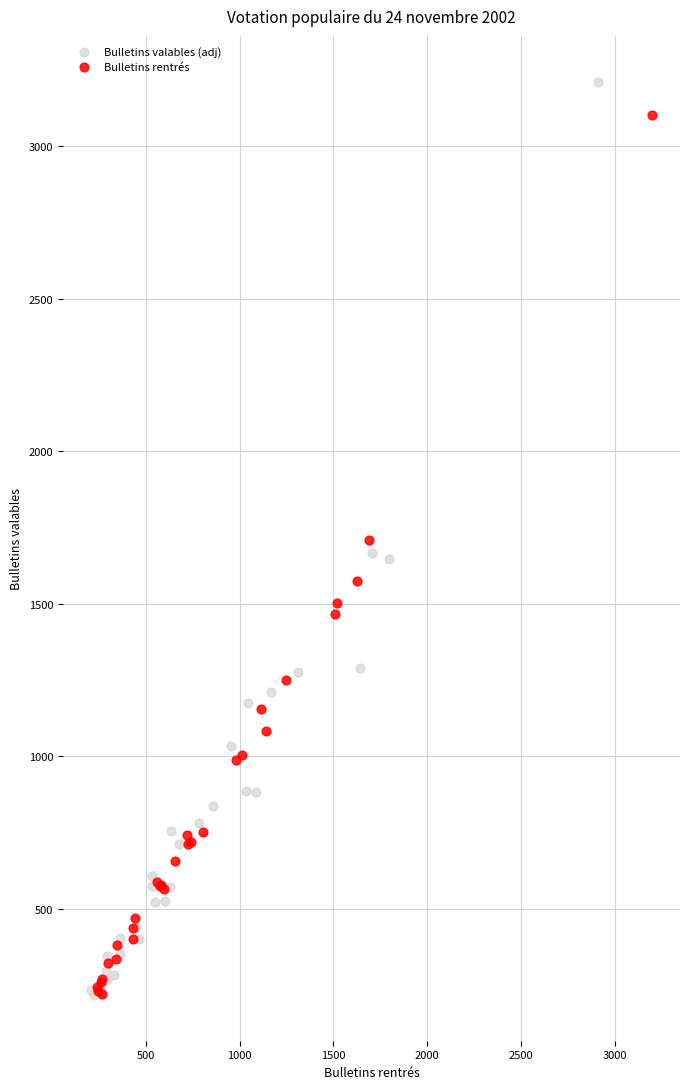

Which series has the largest Y range (max minus min)?

Bulletins valables (adj)